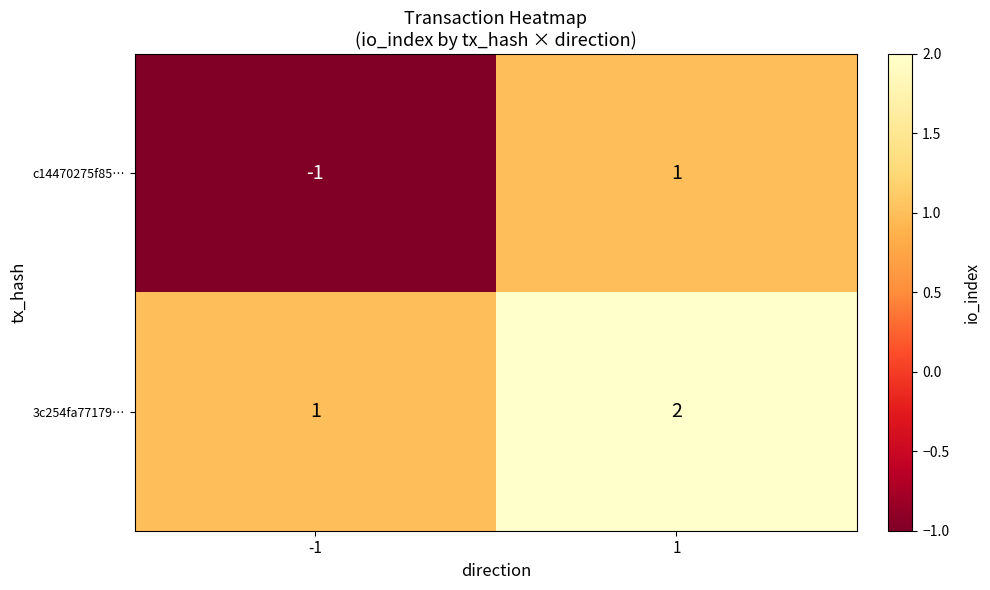

Is the value of c14470275f85… at 1 greater than the value of 3c254fa77179… at 1?

No